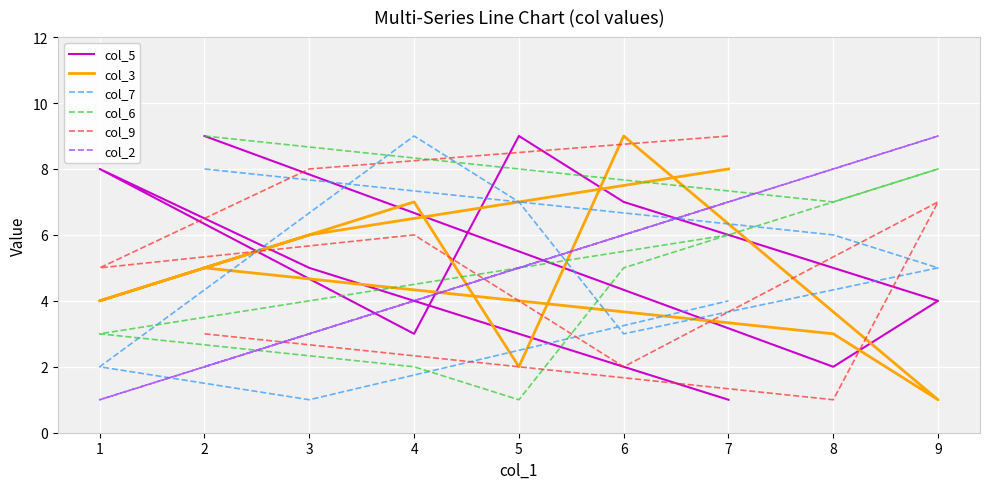

The value of col_6 at 7 is 6. True or false?

True